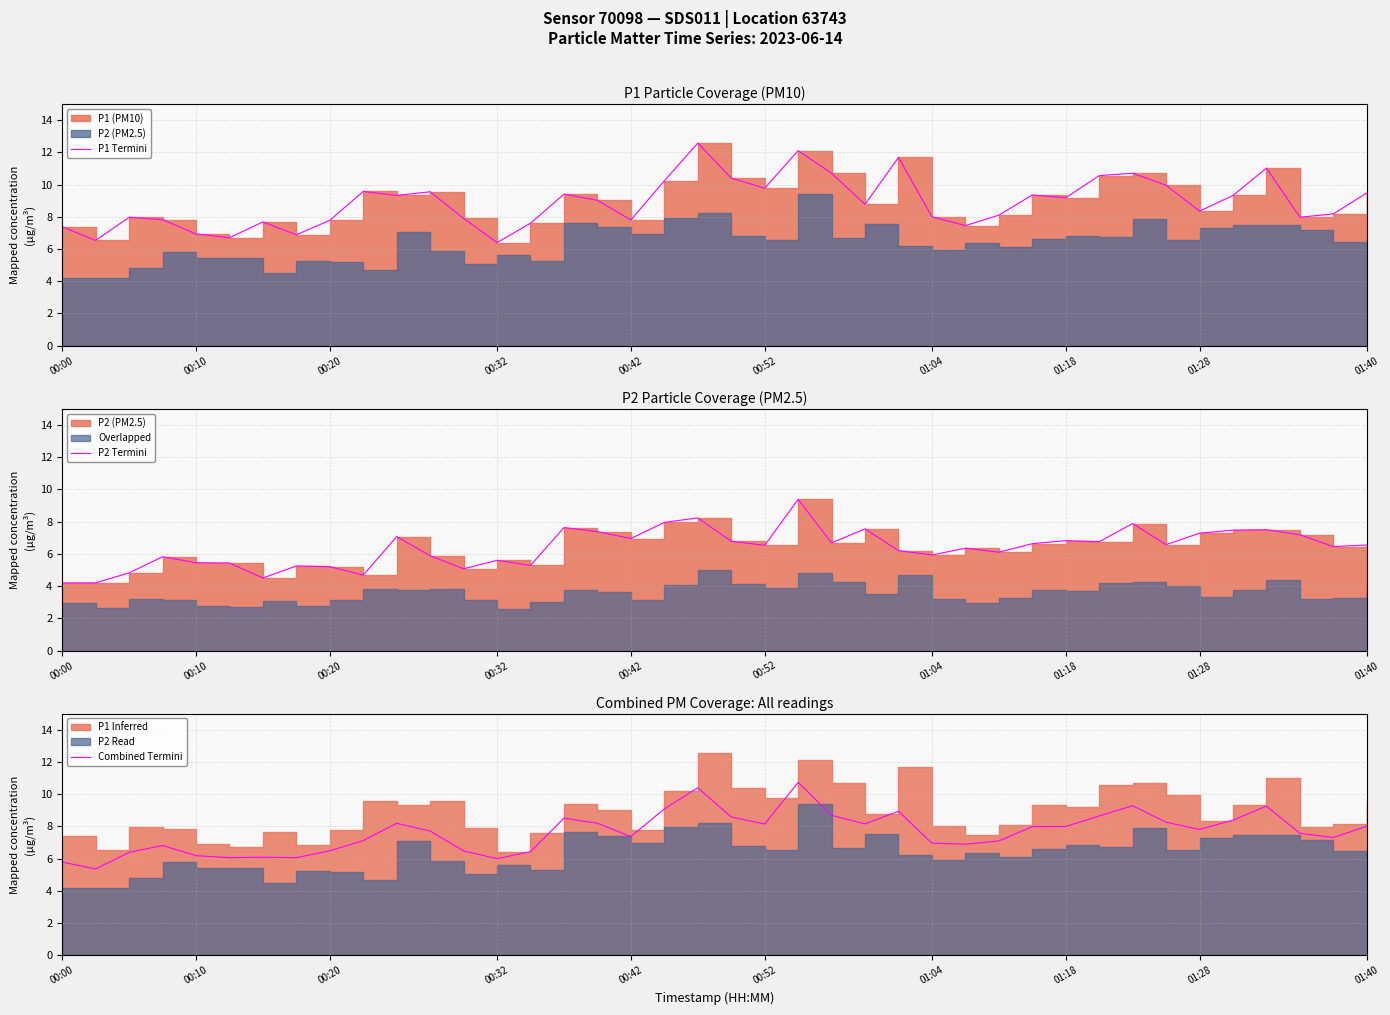

The Combined Termini series shows 6.2 at 00:10. True or false?

True